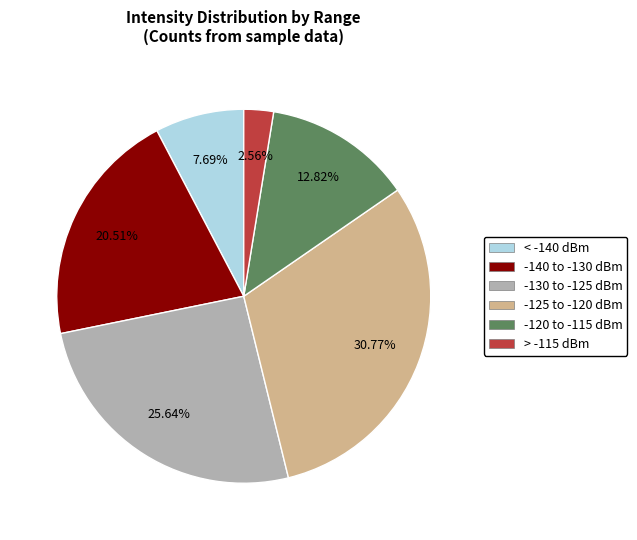

Does any single category account for the majority?

No